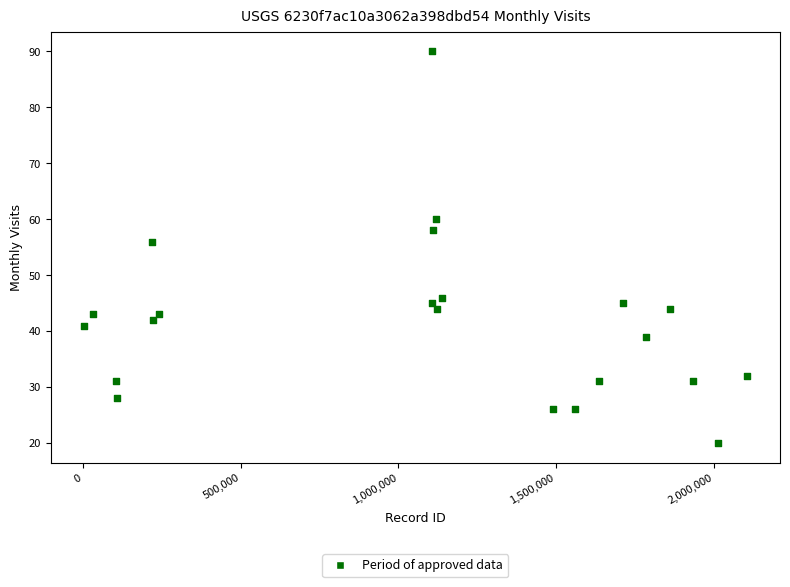

What is the range of X values (max minus min)?

2103510